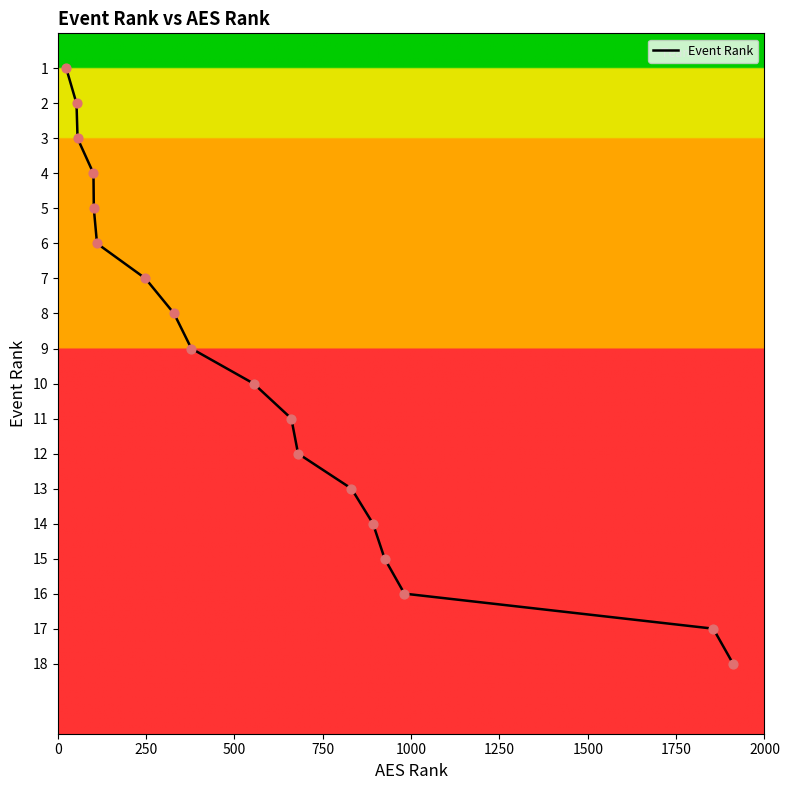

What is the ratio of the value at 2000 to the value at 1250?

1.5